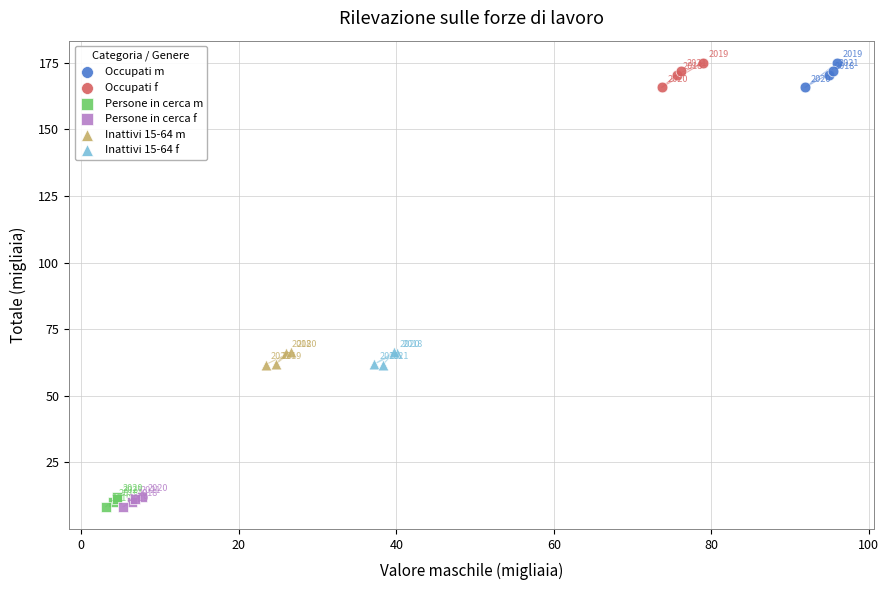

What are all the series names shown in the legend?

Occupati m, Occupati f, Persone in cerca m, Persone in cerca f, Inattivi 15-64 m, Inattivi 15-64 f